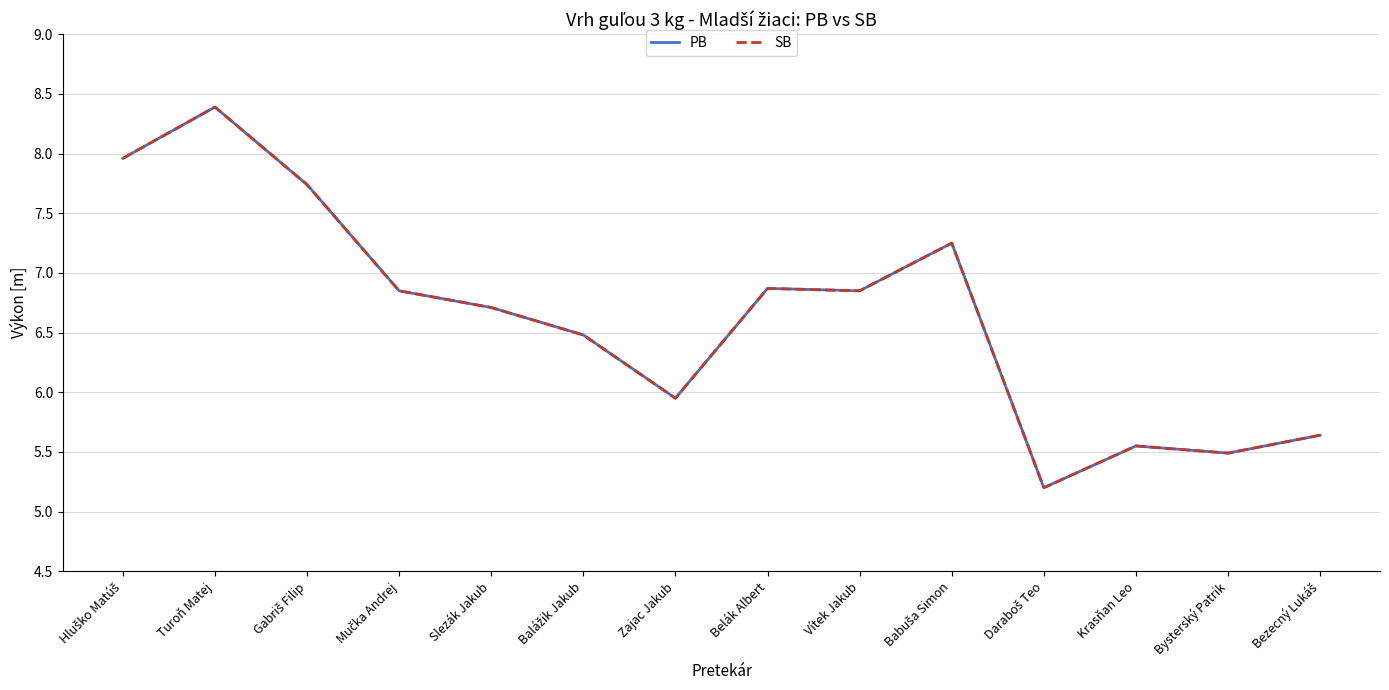

Does the chart have visible grid lines?

Yes